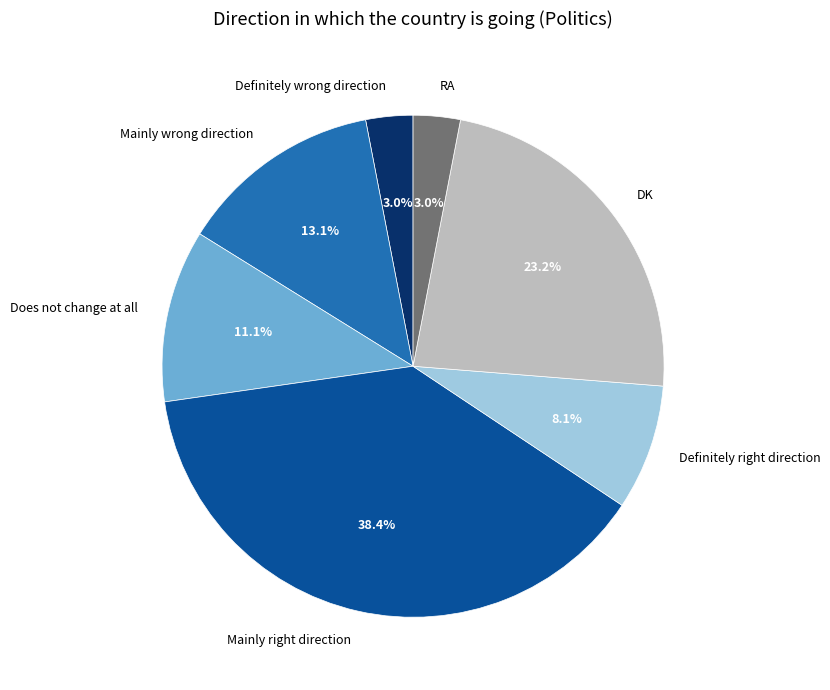

Which category has the biggest portion of the pie?

Mainly right direction